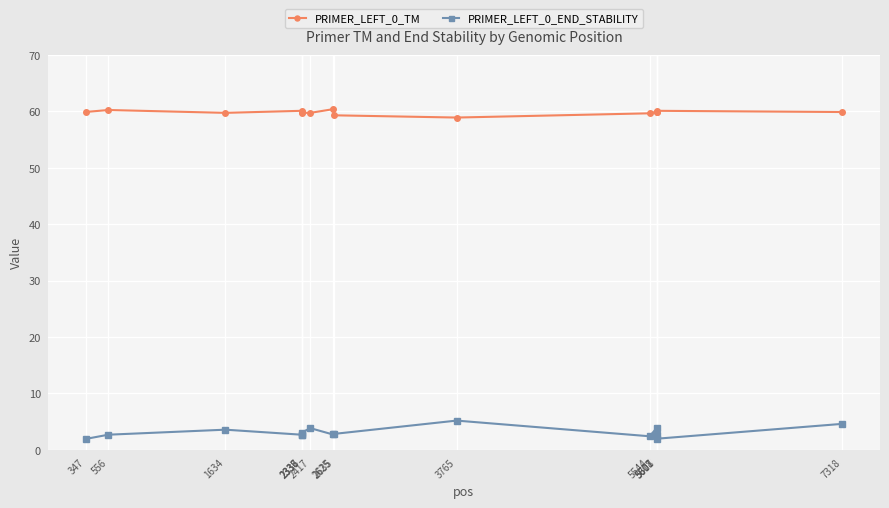

How many data points in PRIMER_LEFT_0_TM are above 59?

14